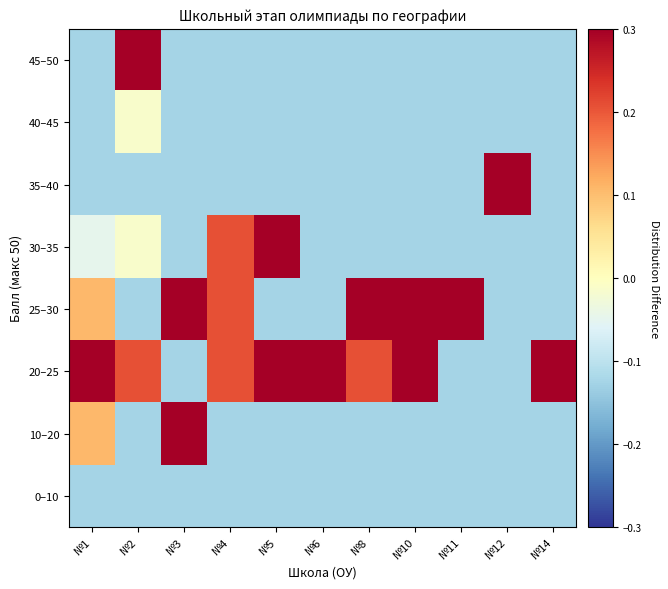

At which category is the sum across all series the highest?

№1